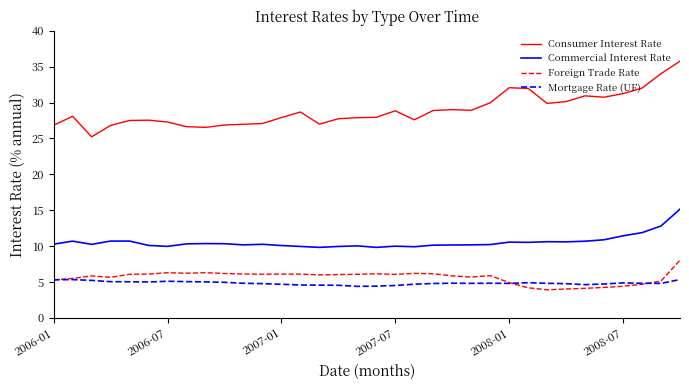

Which series has the largest range (max minus min)?

Consumer Interest Rate